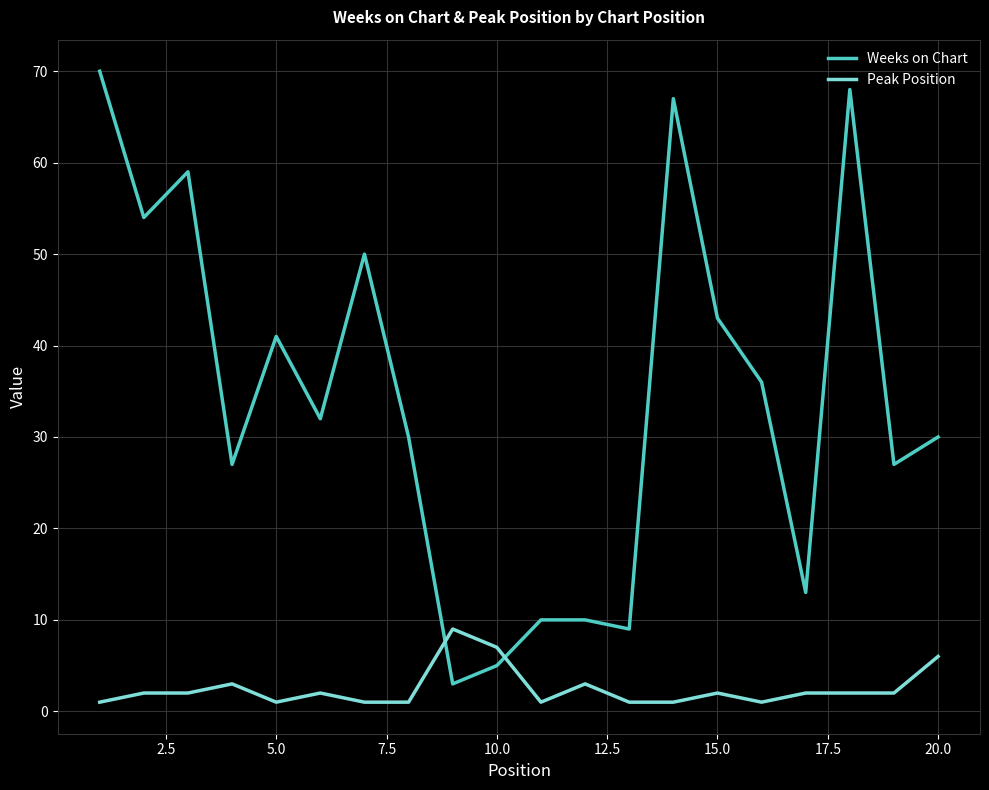

List the series in order of their peak value, lowest first.

Peak Position, Weeks on Chart